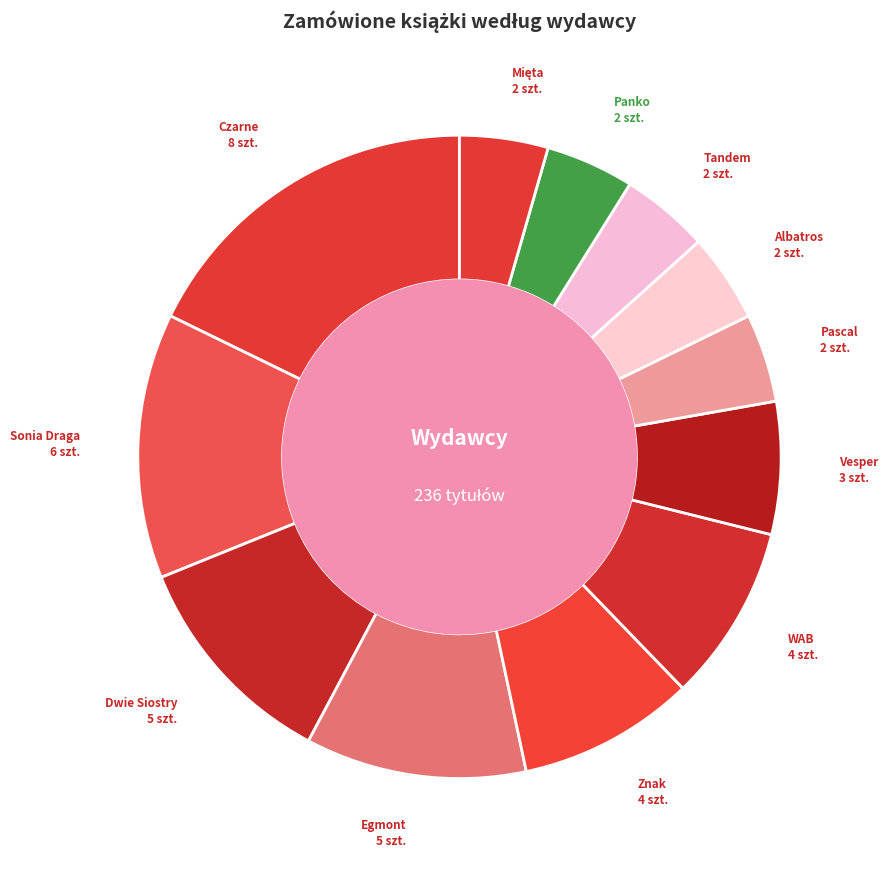

How many slices are in this pie chart?

12